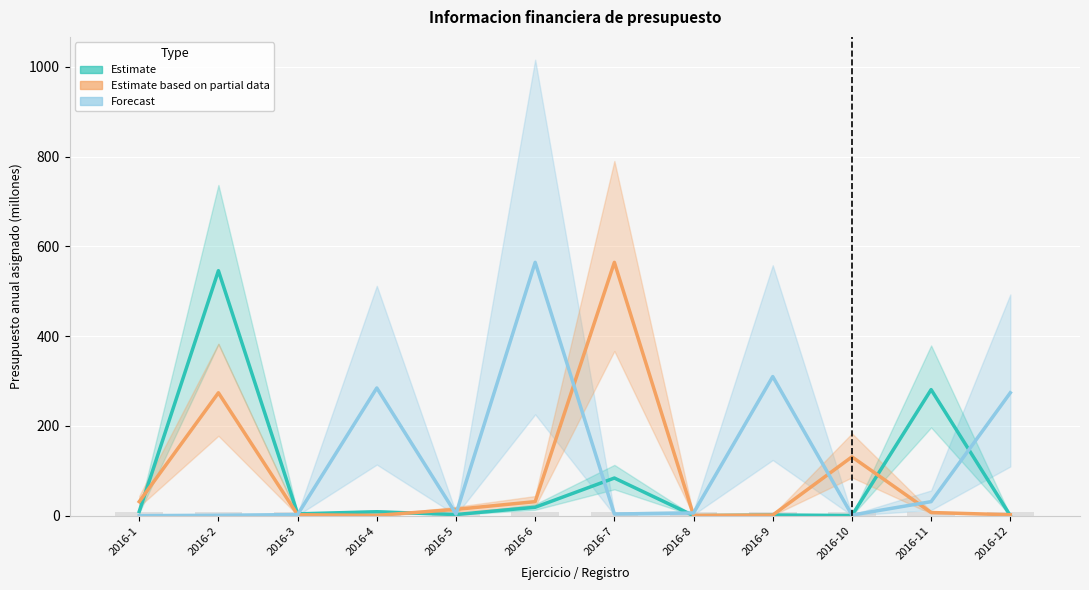

Which series has the largest total across all categories?

Forecast